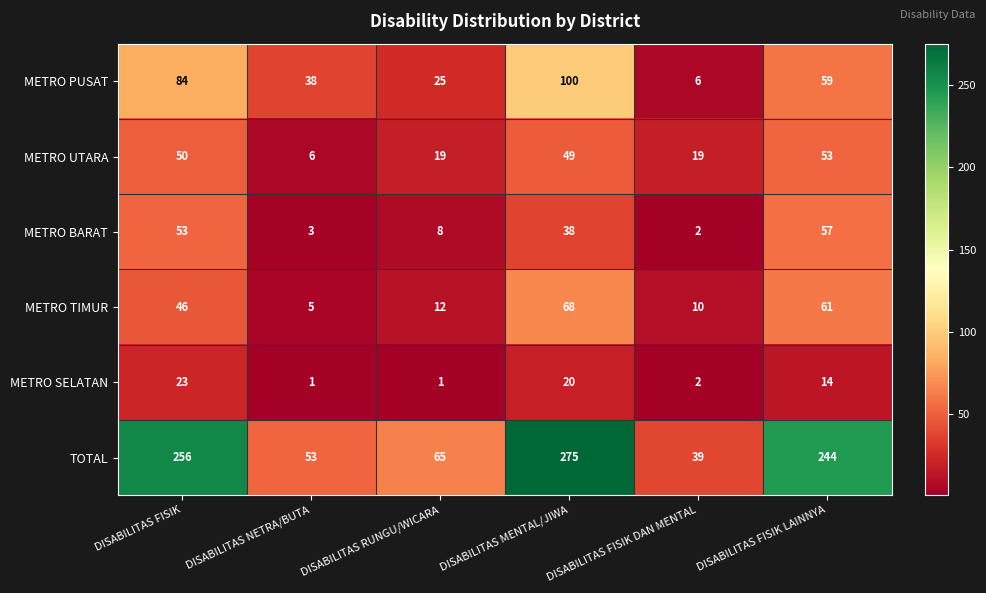

At DISABILITAS FISIK, list the series in order from smallest to largest.

METRO SELATAN, METRO TIMUR, METRO UTARA, METRO BARAT, METRO PUSAT, TOTAL